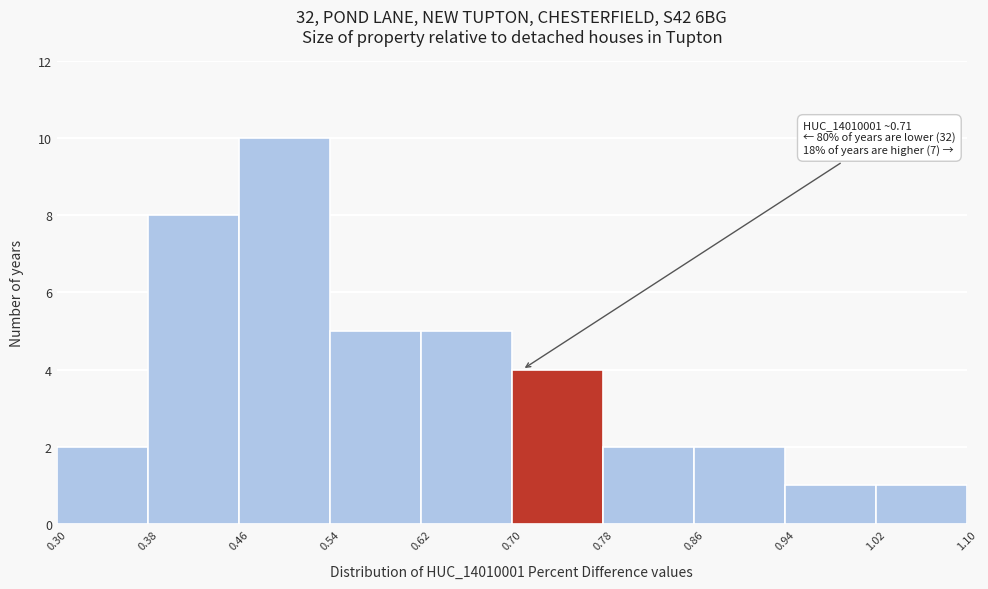

Which range on the x-axis has the tallest bar?

0.46 to 0.54